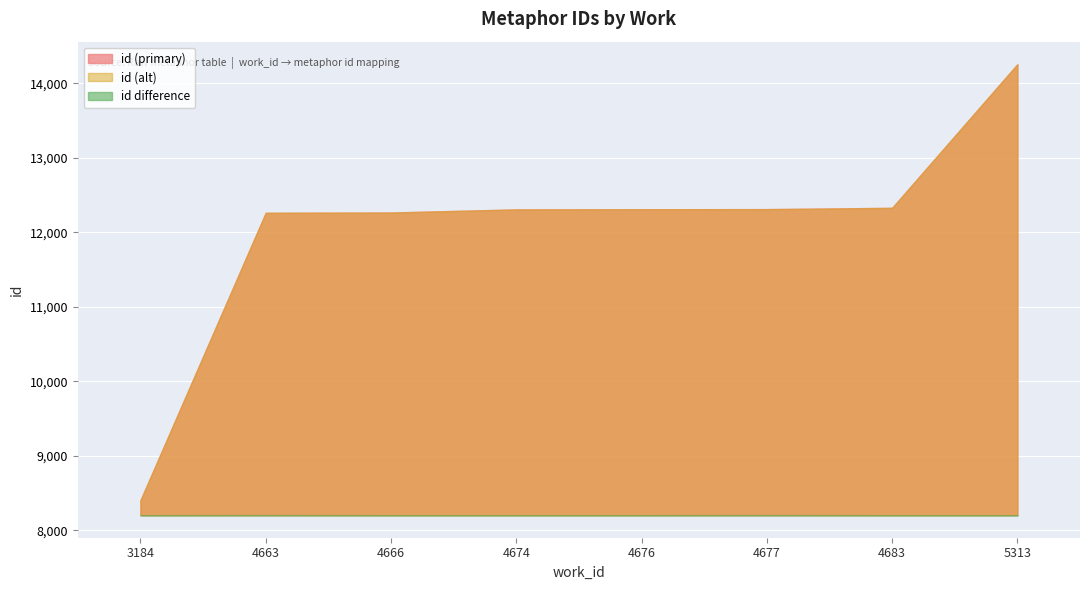

The value of id at 4683 is 4195. True or false?

False